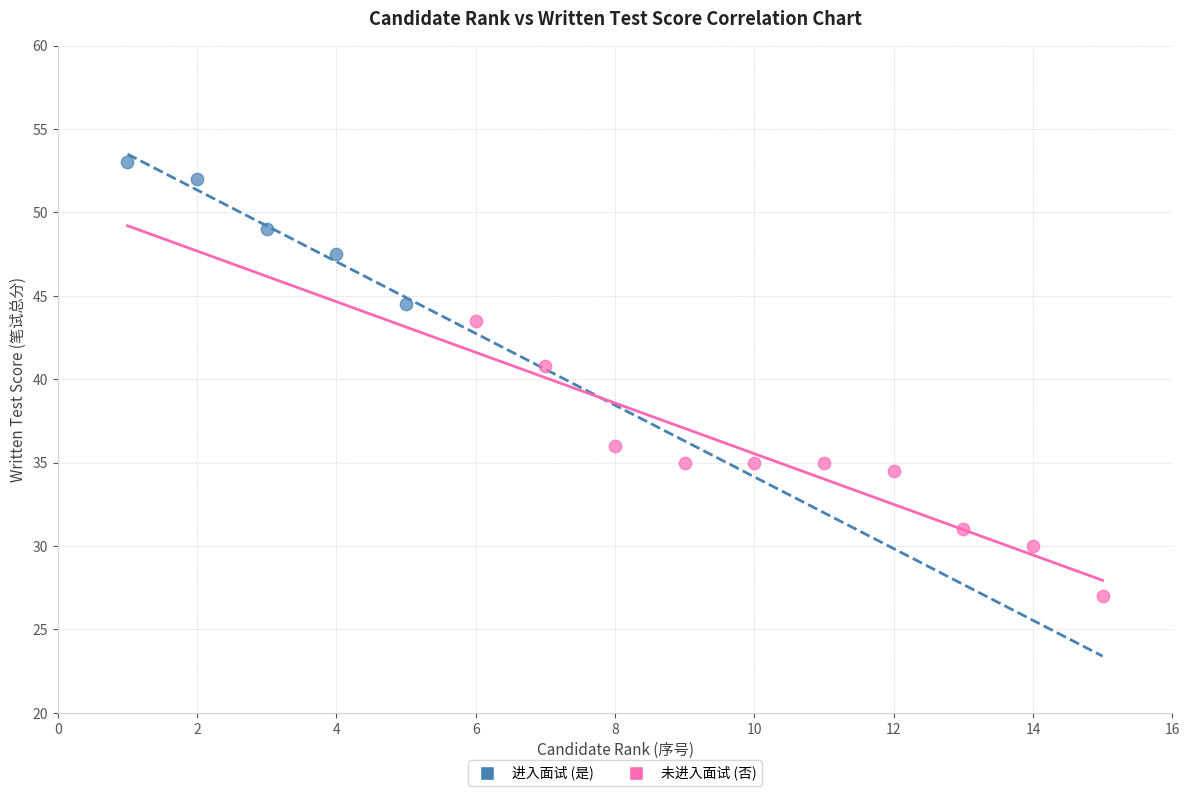

Which series reaches the maximum Y coordinate?

进入面试 (是)